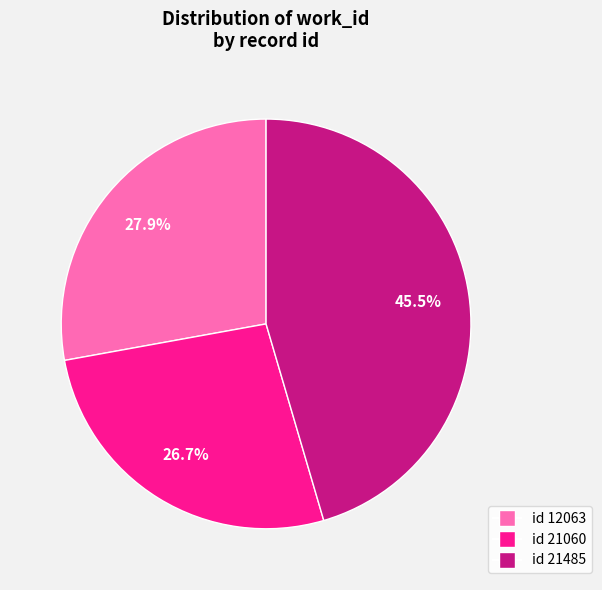

How many segments does this pie chart have?

3